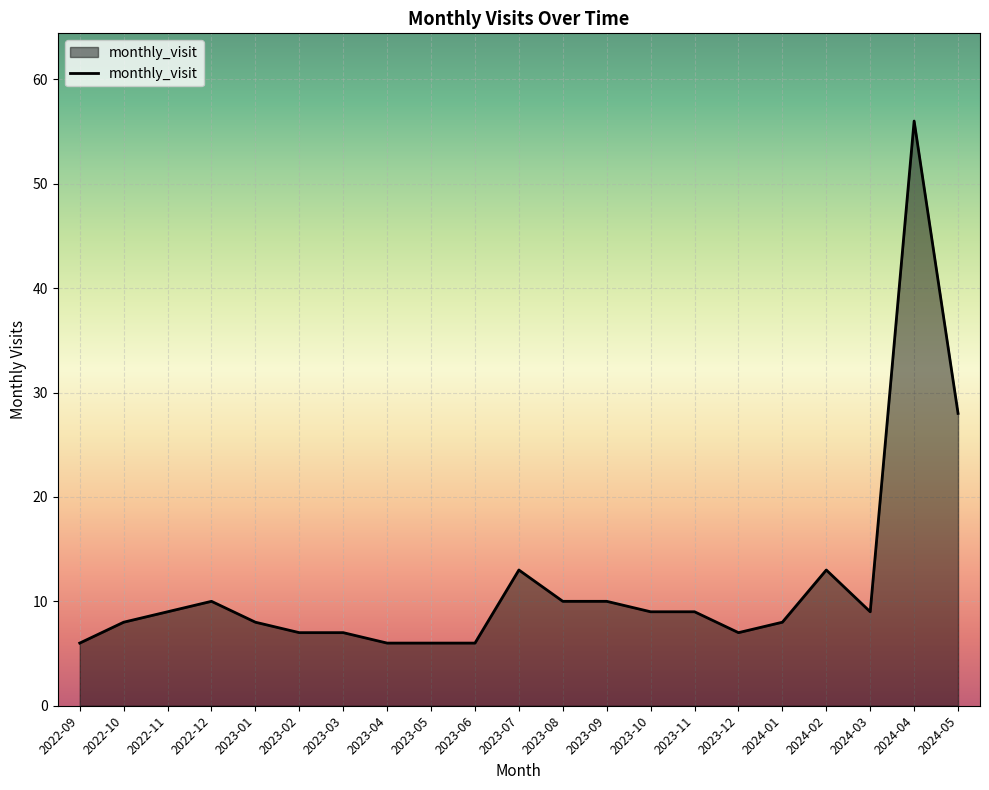

The value at 2023-09 is 7. True or false?

False